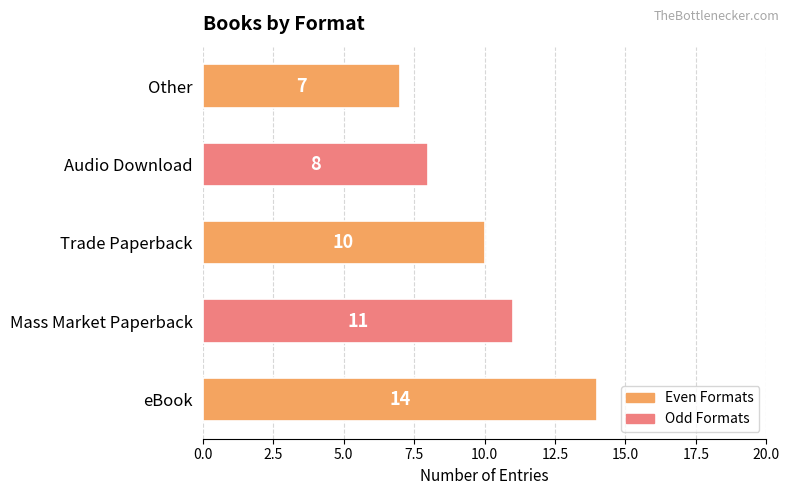

Rank the categories by value from highest to lowest.

eBook, Mass Market Paperback, Trade Paperback, Audio Download, Other